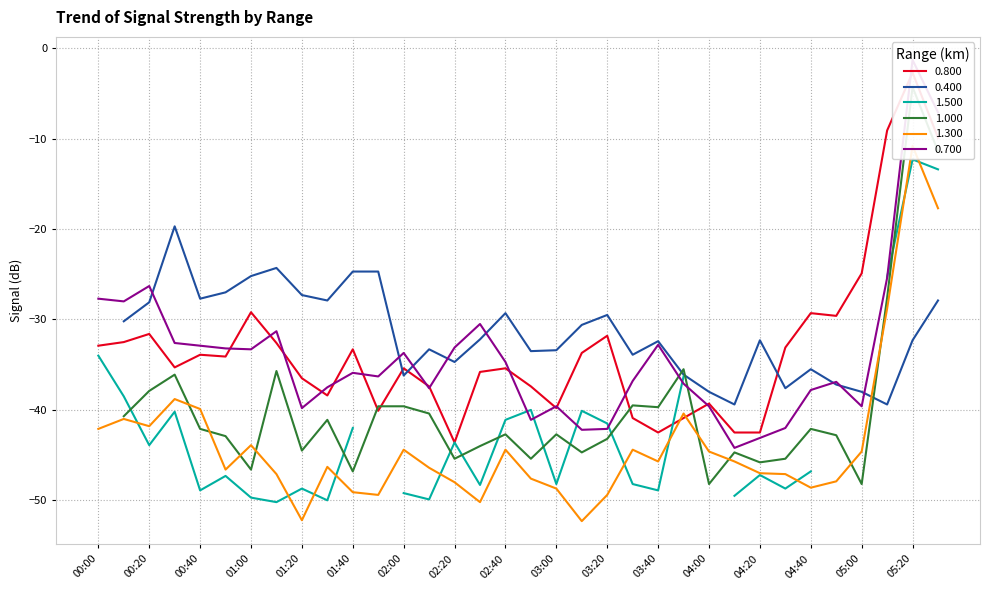

True or false: 1.300 and 0.800 cross at least once.

True